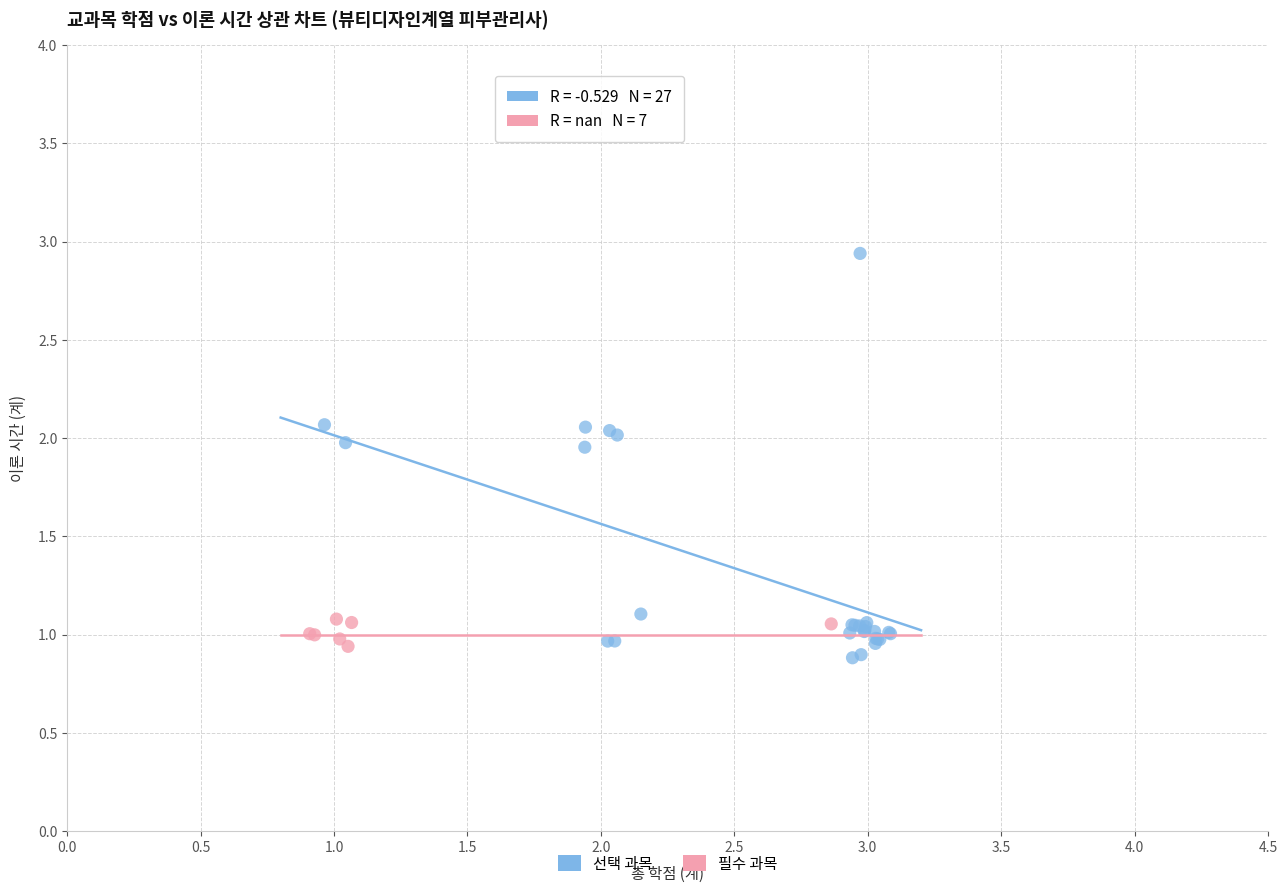

Which series reaches the maximum Y coordinate?

선택 과목